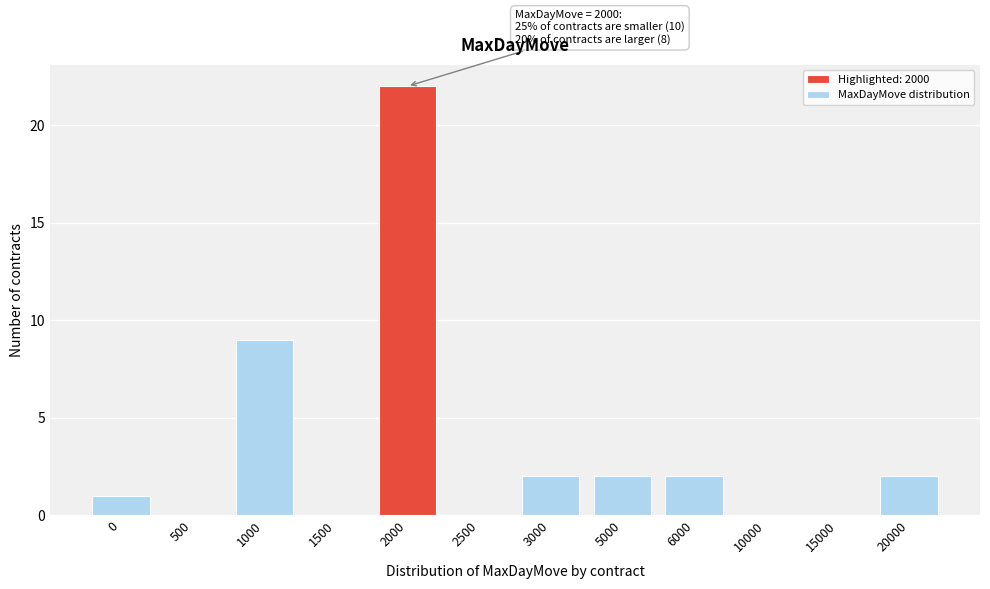

Reading left to right, what are all the values shown in this chart?

0=1	500=0	1000=9	1500=0	2000=22	2500=0	3000=2	5000=2	6000=2	10000=0	15000=0	20000=2